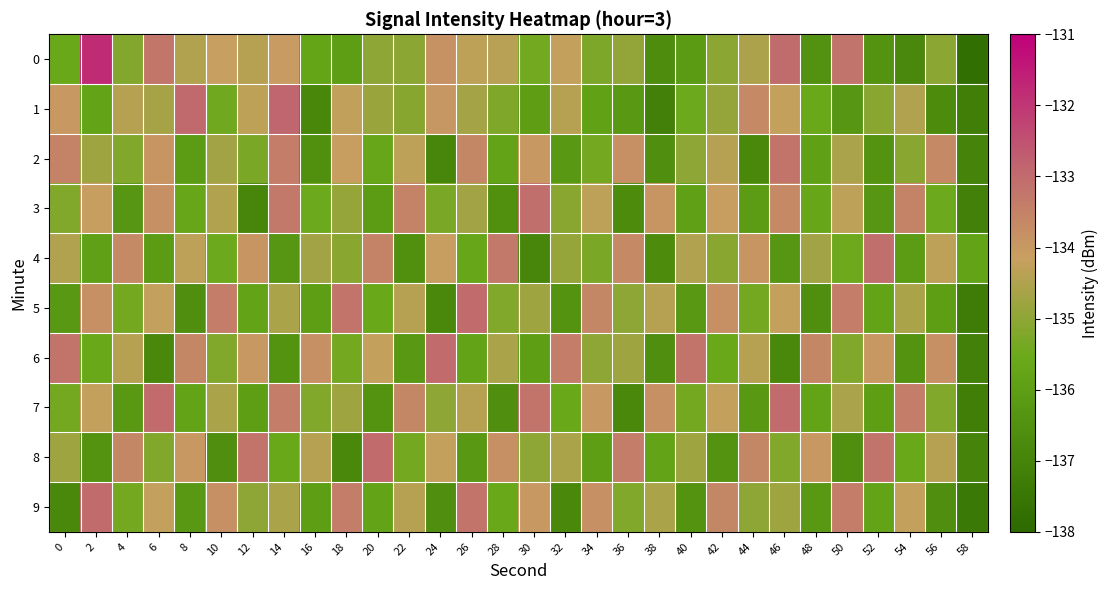

Reading right to left, transcribe all the data shown in this chart.

0: 58=-137.8	56=-135.0	54=-136.8	52=-136.4	50=-133.2	48=-136.4	46=-133.0	44=-134.6	42=-135.0	40=-136.1	38=-136.7	36=-134.9	34=-135.3	32=-134.2	30=-135.4	28=-134.4	26=-134.3	24=-133.9	22=-135.0	20=-135.0	18=-136.0	16=-135.8	14=-134.0	12=-134.4	10=-134.1	8=-134.5	6=-133.3	4=-135.2	2=-131.8	0=-135.6
1: 58=-137.2	56=-136.7	54=-134.5	52=-135.1	50=-136.3	48=-135.6	46=-134.2	44=-133.7	42=-134.9	40=-135.5	38=-137.1	36=-136.2	34=-135.9	32=-134.4	30=-136.0	28=-135.2	26=-134.7	24=-134.0	22=-135.1	20=-134.8	18=-134.3	16=-136.9	14=-132.9	12=-134.3	10=-135.4	8=-133.0	6=-134.6	4=-134.4	2=-135.8	0=-134.0
2: 58=-137.0	56=-133.7	54=-135.1	52=-136.4	50=-134.6	48=-135.9	46=-133.2	44=-136.8	42=-134.4	40=-135.0	38=-136.6	36=-133.8	34=-135.4	32=-136.2	30=-134.0	28=-135.8	26=-133.6	24=-136.9	22=-134.3	20=-135.7	18=-134.1	16=-136.5	14=-133.4	12=-135.3	10=-134.7	8=-136.1	6=-133.9	4=-135.2	2=-134.8	0=-133.5
3: 58=-137.1	56=-135.5	54=-133.5	52=-136.3	50=-134.3	48=-135.7	46=-133.7	44=-136.1	42=-134.1	40=-135.9	38=-133.9	36=-136.7	34=-134.3	32=-135.1	30=-133.1	28=-136.5	26=-134.7	24=-135.3	22=-133.5	20=-136.1	18=-134.9	16=-135.5	14=-133.3	12=-136.9	10=-134.5	8=-135.7	6=-133.8	4=-136.3	2=-134.1	0=-135.2
4: 58=-135.8	56=-134.3	54=-136.1	52=-133.1	50=-135.5	48=-134.7	46=-136.3	44=-133.9	42=-135.1	40=-134.5	38=-136.7	36=-133.7	34=-135.3	32=-134.9	30=-136.9	28=-133.3	26=-135.7	24=-134.1	22=-136.5	20=-133.5	18=-135.1	16=-134.7	14=-136.3	12=-133.9	10=-135.5	8=-134.3	6=-136.1	4=-133.7	2=-135.9	0=-134.5
5: 58=-137.3	56=-136.0	54=-134.6	52=-135.8	50=-133.4	48=-136.6	46=-134.2	44=-135.4	42=-133.8	40=-136.2	38=-134.4	36=-135.0	34=-133.6	32=-136.4	30=-134.8	28=-135.2	26=-133.0	24=-136.8	22=-134.4	20=-135.6	18=-133.2	16=-136.0	14=-134.6	12=-135.8	10=-133.4	8=-136.6	6=-134.2	4=-135.4	2=-133.8	0=-136.2
6: 58=-137.1	56=-133.8	54=-136.4	52=-134.0	50=-135.2	48=-133.6	46=-136.8	44=-134.4	42=-135.6	40=-133.2	38=-136.6	36=-134.8	34=-135.0	32=-133.4	30=-136.0	28=-134.6	26=-135.8	24=-133.0	22=-136.2	20=-134.2	18=-135.4	16=-133.8	14=-136.4	12=-134.0	10=-135.2	8=-133.6	6=-136.8	4=-134.4	2=-135.6	0=-133.2
7: 58=-137.2	56=-135.2	54=-133.4	52=-136.0	50=-134.6	48=-135.8	46=-133.0	44=-136.2	42=-134.2	40=-135.4	38=-133.8	36=-136.8	34=-134.0	32=-135.6	30=-133.2	28=-136.6	26=-134.4	24=-135.0	22=-133.6	20=-136.4	18=-134.8	16=-135.2	14=-133.4	12=-136.0	10=-134.6	8=-135.8	6=-133.0	4=-136.2	2=-134.2	0=-135.4
8: 58=-137.0	56=-134.4	54=-135.6	52=-133.2	50=-136.6	48=-134.0	46=-135.2	44=-133.6	42=-136.4	40=-134.8	38=-135.8	36=-133.4	34=-136.0	32=-134.6	30=-135.0	28=-133.8	26=-136.2	24=-134.2	22=-135.4	20=-133.0	18=-136.8	16=-134.4	14=-135.6	12=-133.2	10=-136.6	8=-134.0	6=-135.2	4=-133.6	2=-136.4	0=-134.8
9: 58=-137.4	56=-136.6	54=-134.2	52=-135.8	50=-133.4	48=-136.2	46=-134.8	44=-135.0	42=-133.6	40=-136.4	38=-134.6	36=-135.2	34=-133.8	32=-136.8	30=-134.0	28=-135.6	26=-133.2	24=-136.6	22=-134.4	20=-135.8	18=-133.4	16=-136.0	14=-134.6	12=-135.0	10=-133.8	8=-136.2	6=-134.2	4=-135.4	2=-133.0	0=-136.8